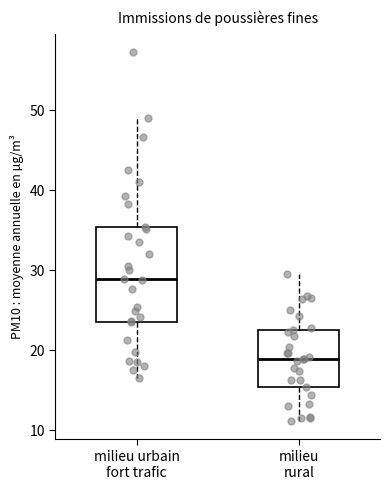

Where is the upper edge of the box for milieu rural on the y-axis? The values are not printed on the chart, so give them approximately, as read against the axis.

23